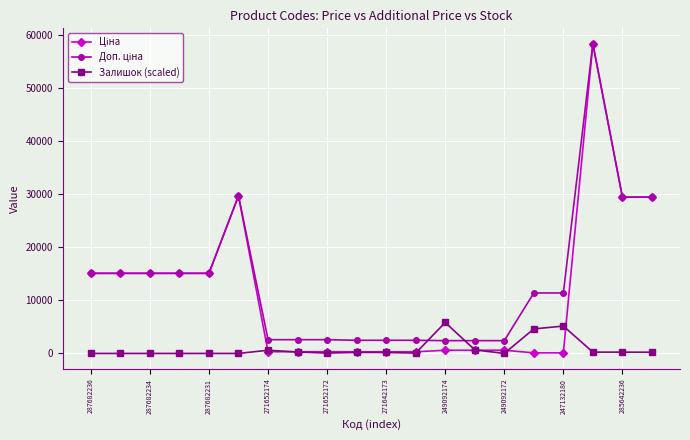

What is the greatest value displayed?

58426.5